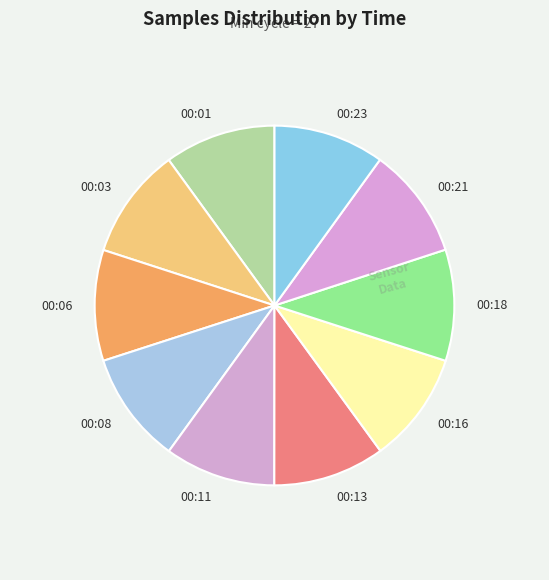

Does 00:16 represent more than half of the total?

No